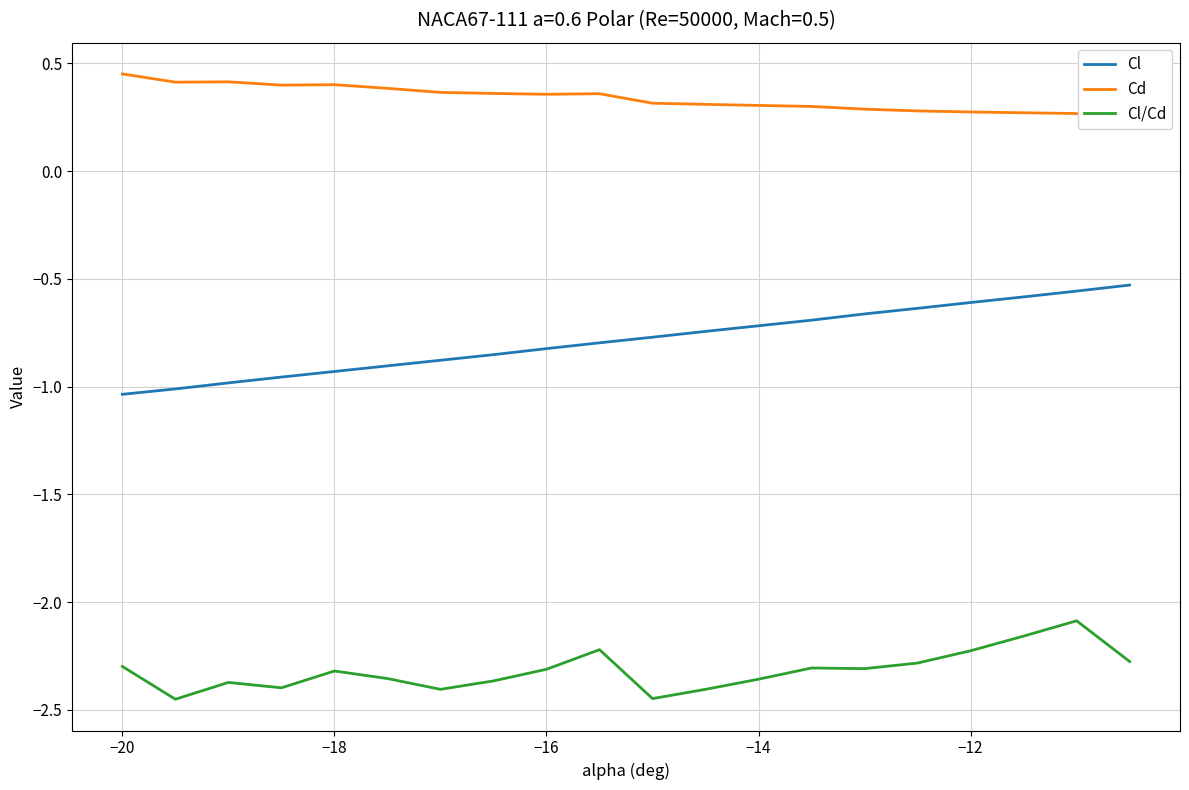

What is the maximum value for Cl?

-0.5